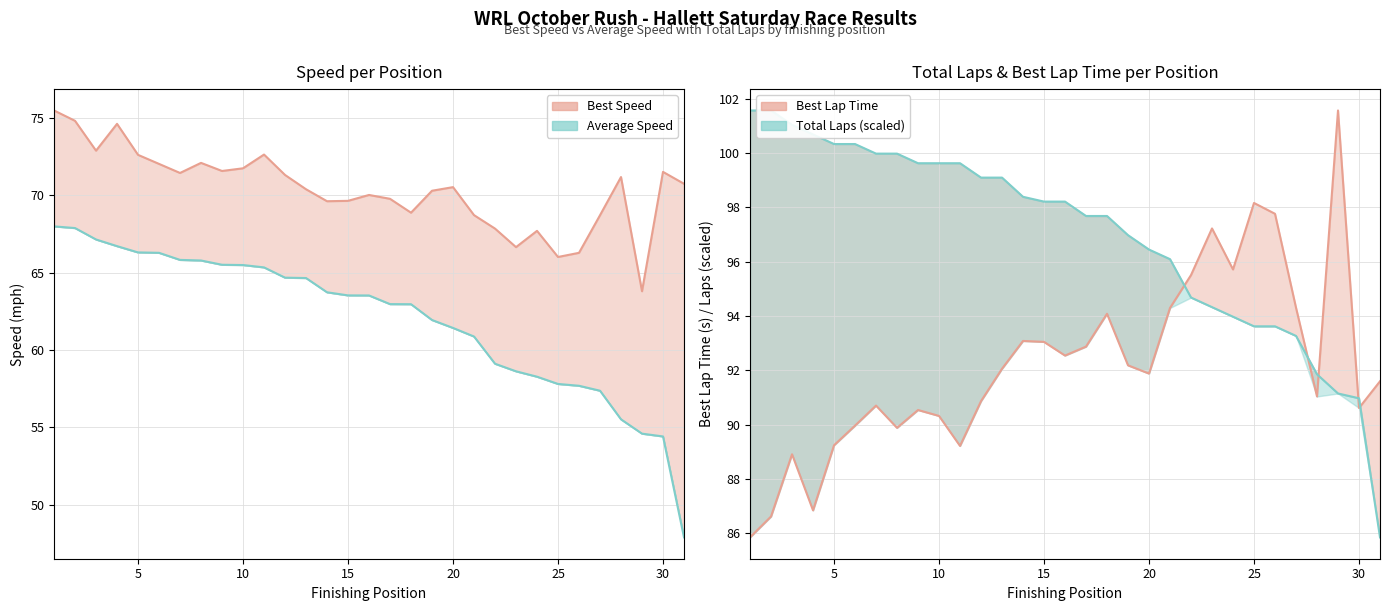

Reading left to right, transcribe all the data shown in this chart.

Total Laps: 101.6	101.6	101.0	100.7	100.3	100.3	100.0	100.0	99.6	99.6	99.6	99.1	99.1	98.4	98.2	98.2	97.7	97.7	97.0	96.4	96.1	94.7	94.3	94.0	93.6	93.6	93.3	91.9	91.1	91.0	85.8
Best Lap time: 85.8	86.6	88.9	86.8	89.2	90.0	90.7	89.9	90.5	90.3	89.2	90.9	92.1	93.1	93.0	92.5	92.9	94.1	92.2	91.9	94.3	95.5	97.2	95.7	98.2	97.8	94.3	91.0	101.6	90.6	91.6
Best Speed: 75.5	74.8	72.9	74.6	72.6	72.0	71.4	72.1	71.6	71.7	72.6	71.3	70.4	69.6	69.6	70.0	69.8	68.9	70.3	70.5	68.7	67.8	66.6	67.7	66.0	66.3	68.7	71.2	63.8	71.5	70.7
Average Speed: 68.0	67.9	67.1	66.7	66.3	66.3	65.8	65.8	65.5	65.5	65.3	64.7	64.7	63.7	63.5	63.5	63.0	63.0	61.9	61.4	60.9	59.1	58.6	58.3	57.8	57.7	57.4	55.5	54.6	54.4	47.9